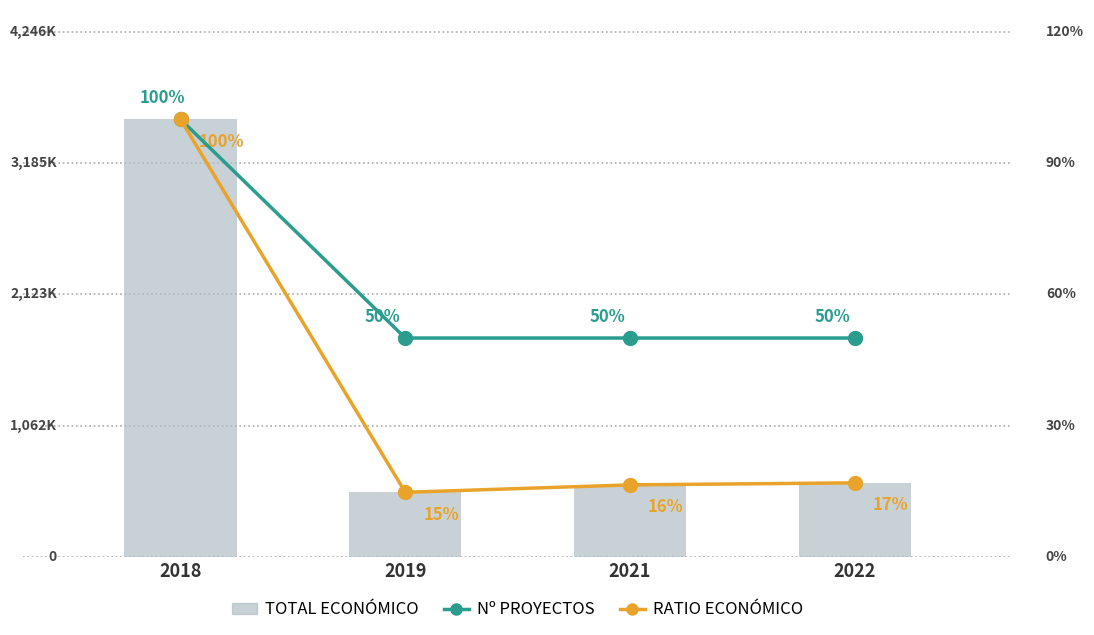

What is the lowest value of the Nº proyectos series?

2.0